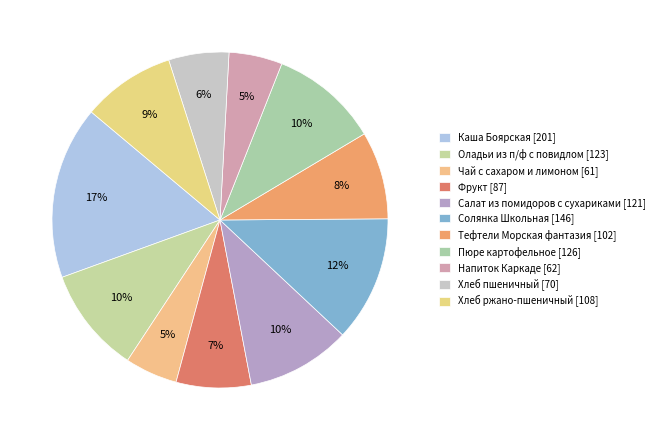

Count the number of slices in the pie.

11